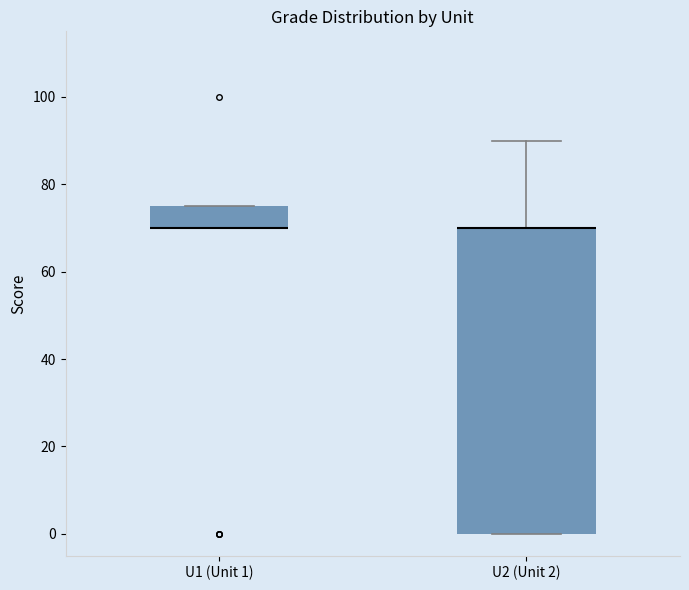

Reading left to right, read every box against the y-axis: the position of its median line, the range the box covers, and the ends of its whiskers. The values are not printed on the chart, so give them approximately, as read against the axis.

U1 (Unit 1): median 70 (drawn on the box's lower edge), box 70 to 76, whiskers 70 to 76
U2 (Unit 2): median 70 (drawn on the box's upper edge), box 0 to 70, whiskers 0 to 90